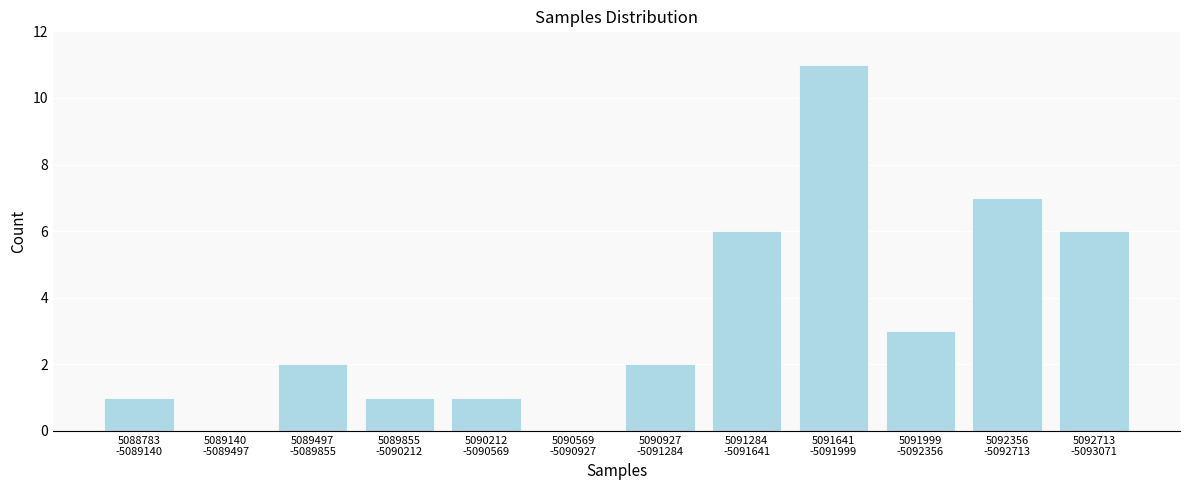

What is the sum of all values?

40